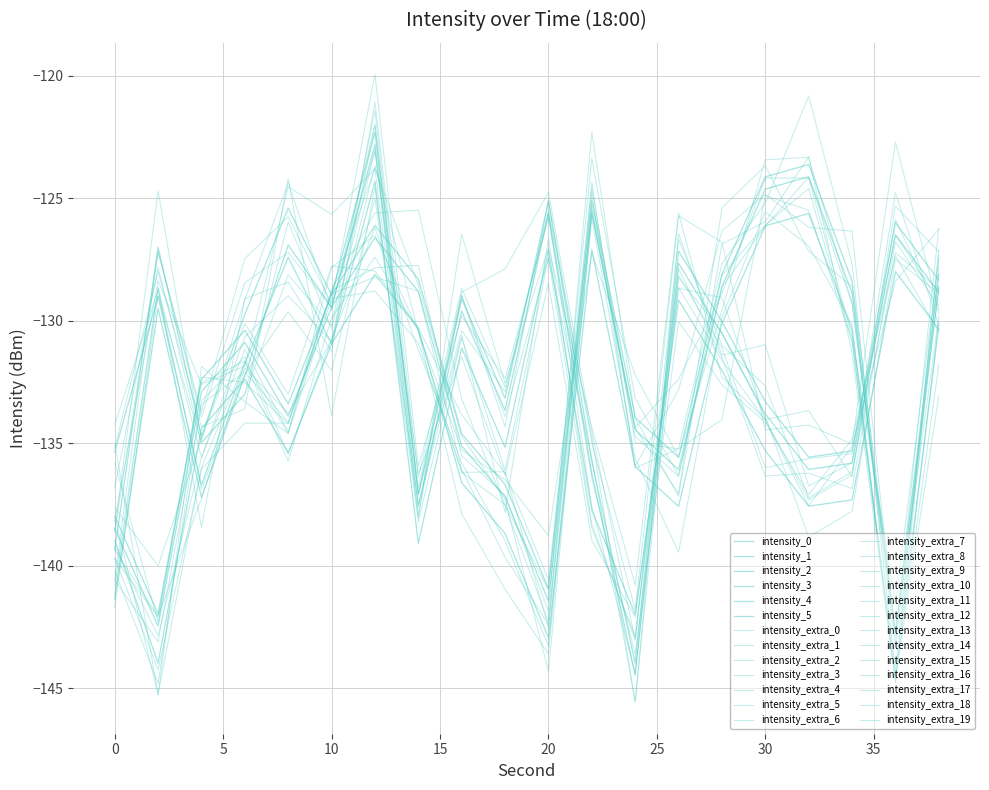

In intensity_2, how many points are higher than both neighbors (excluding endpoints)?

7